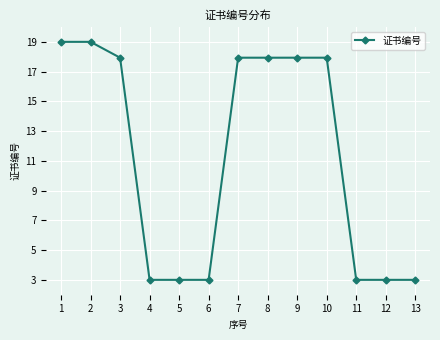

At which label does the data first exceed 17?

1